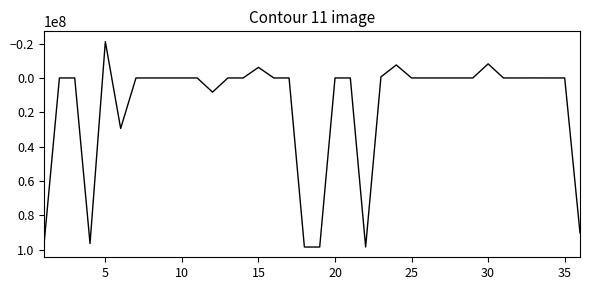

What is the minimum value shown in the chart?

-21151669